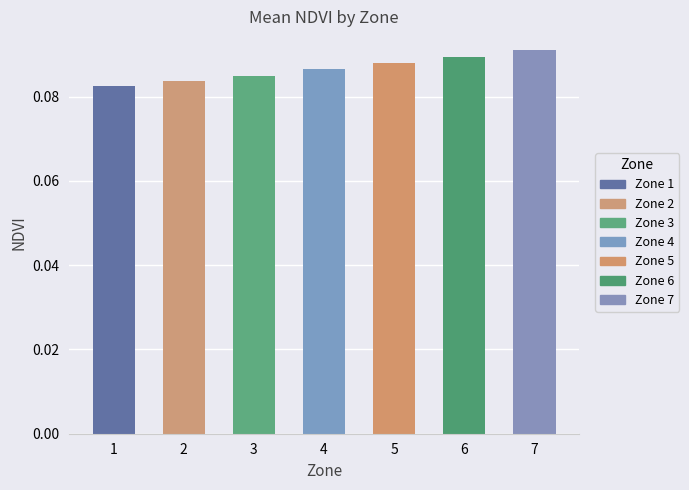

The value at 7 is 0.0. True or false?

False